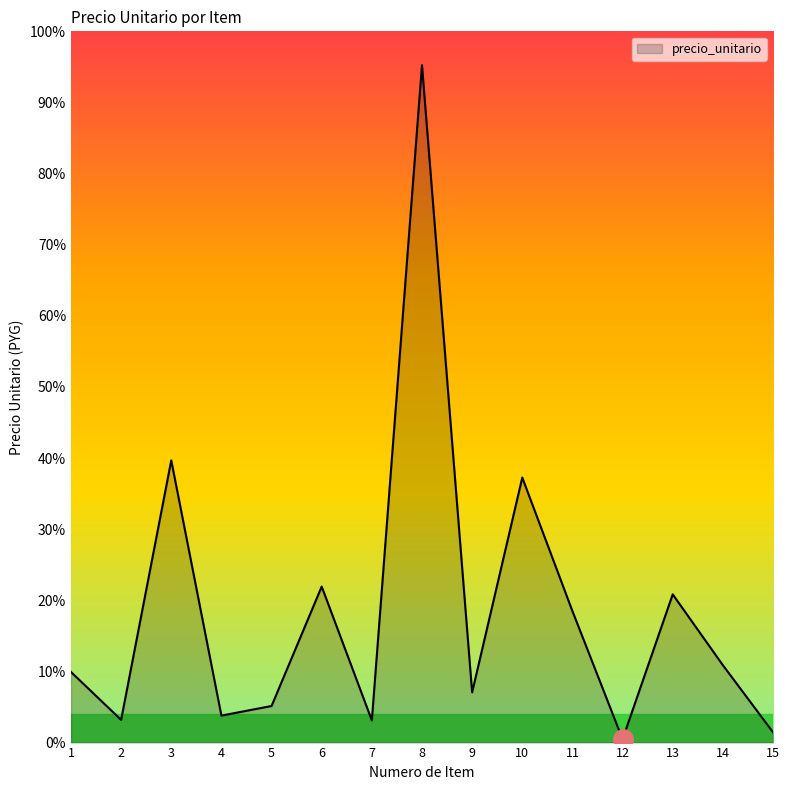

Does the chart display data point markers on the line(s)?

No